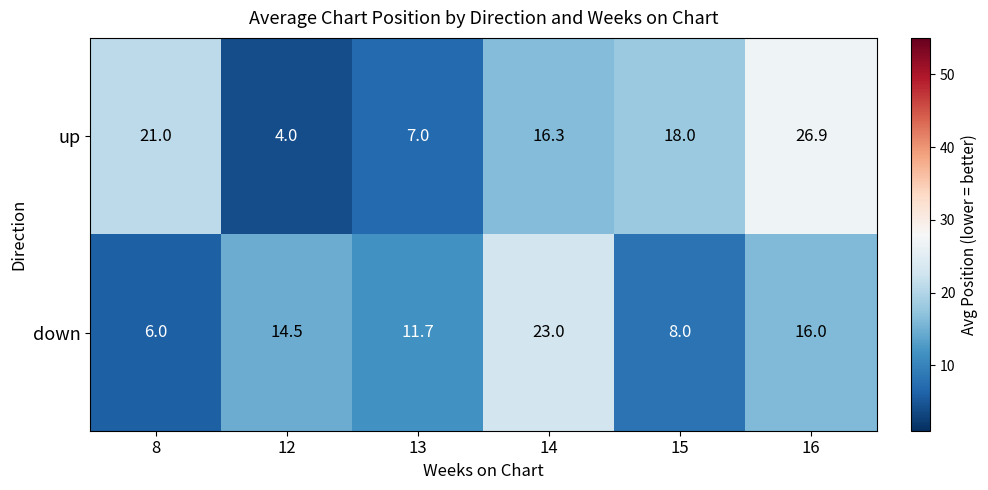

The down series shows 23.0 at 14. True or false?

True